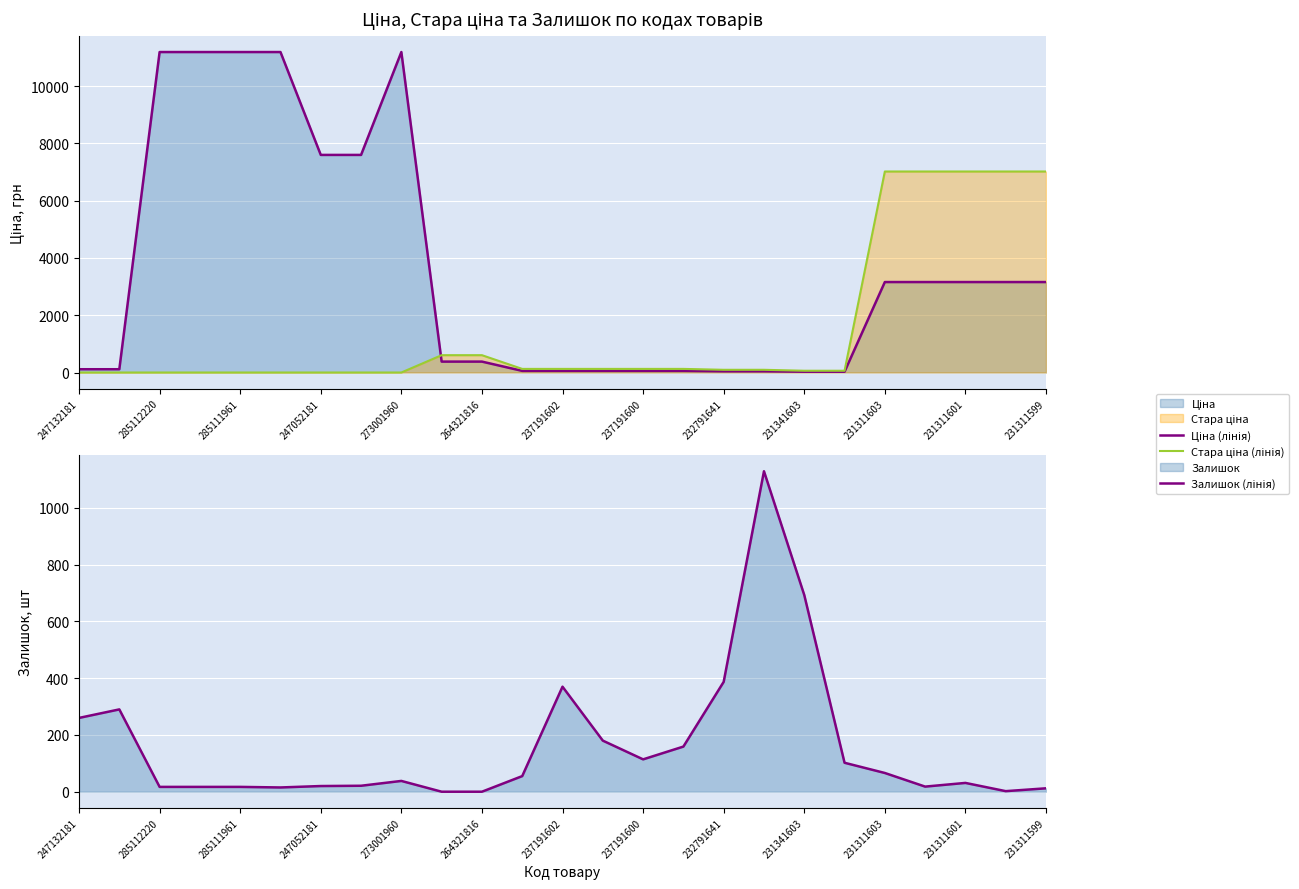

Rank the series at 231311599 from highest to lowest value.

Стара ціна (лінія), Ціна (лінія), Залишок (лінія)